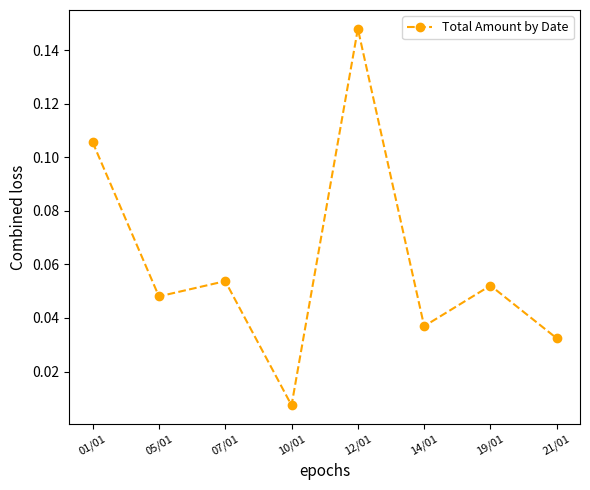

At which category does the chart reach its minimum across all series?

10/01